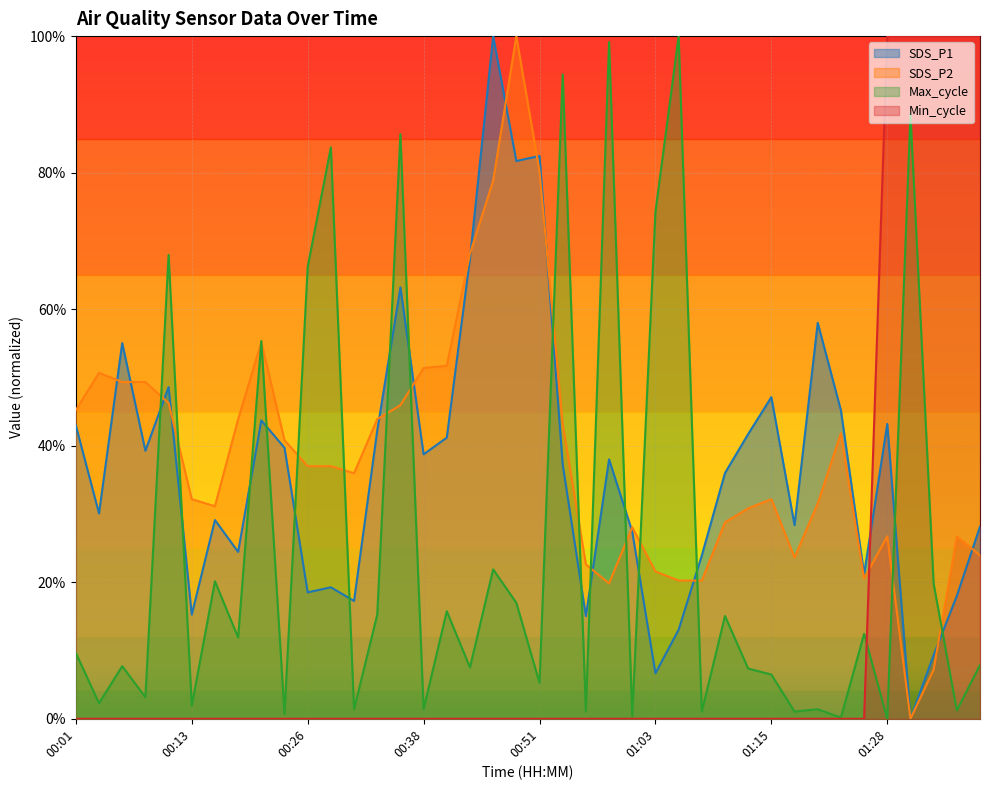

True or false: SDS_P1 has a value of 0.0 at 01:33.

False